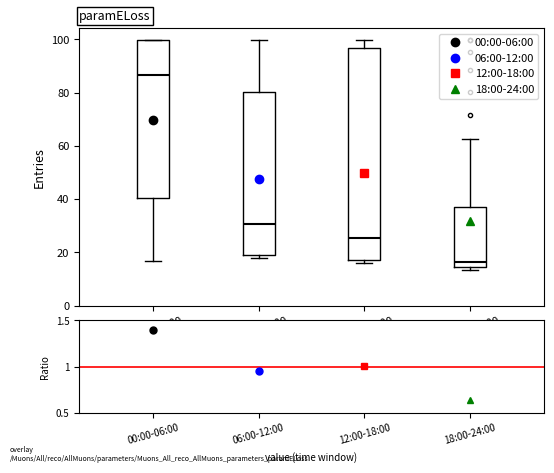

Which box is the tallest, from its lower edge to its upper edge?

12:00-18:00